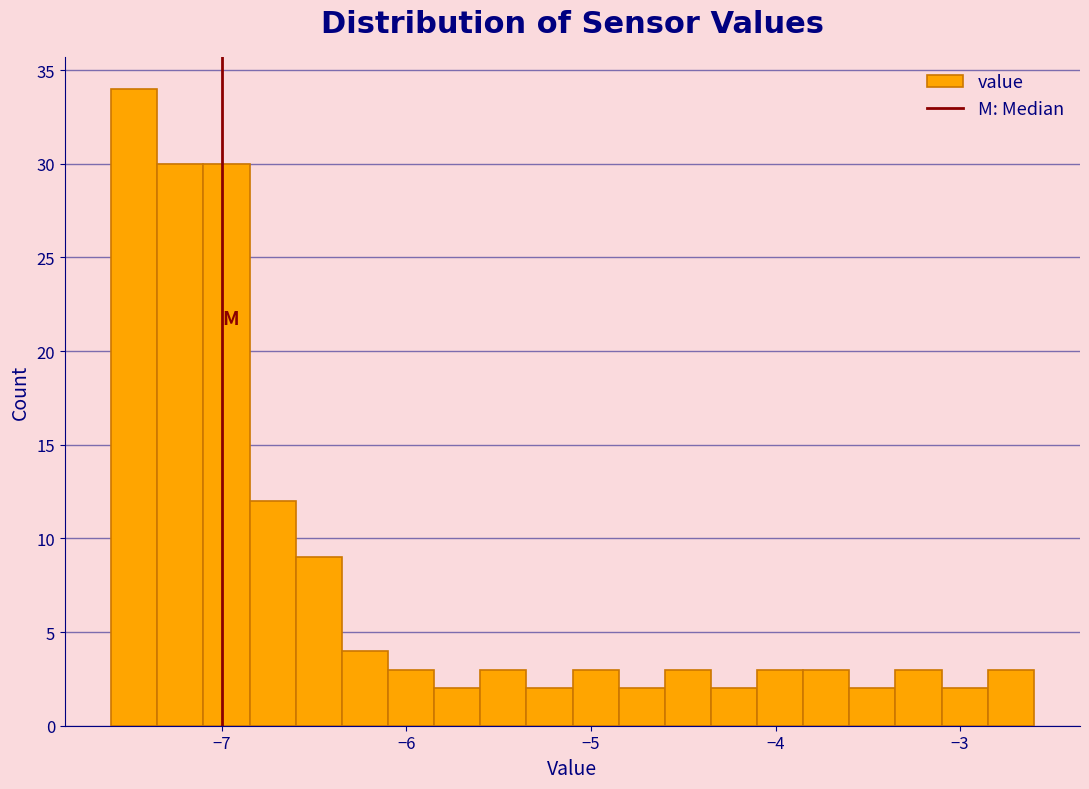

Read against the x-axis, roughly where is the centre of the tallest bar?

-7.5